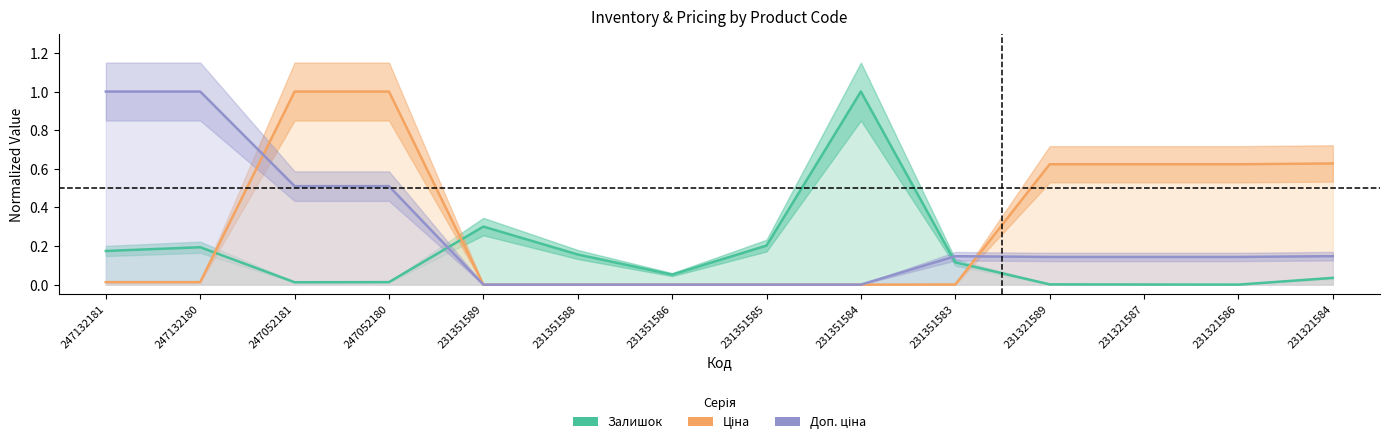

True or false: Ціна has more than 1 points higher than both neighbors.

False